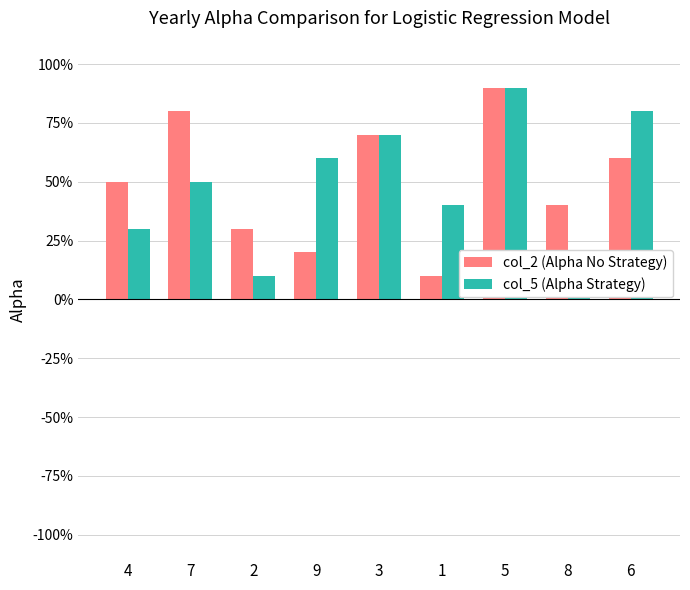

What is the label of the 5th bar from the left?

3